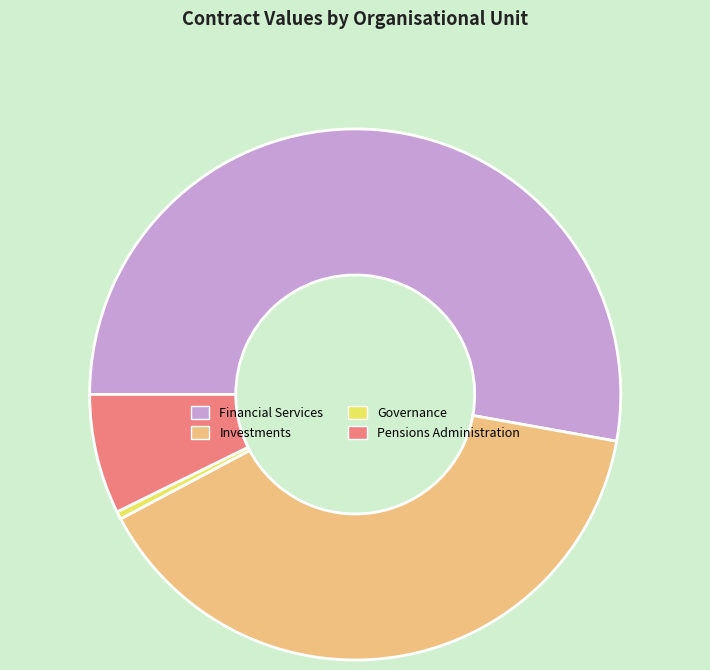

Does any single category account for the majority?

Yes